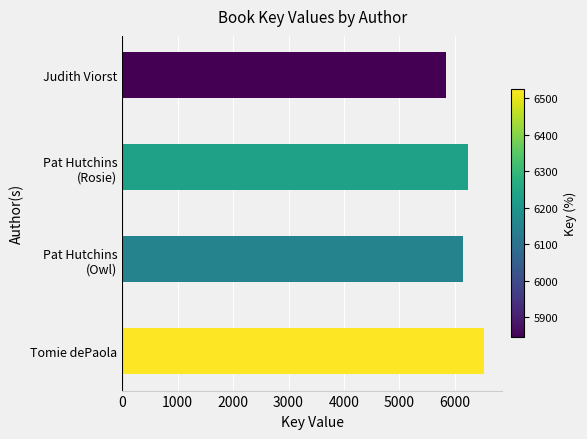

What is the smallest value displayed?

5845